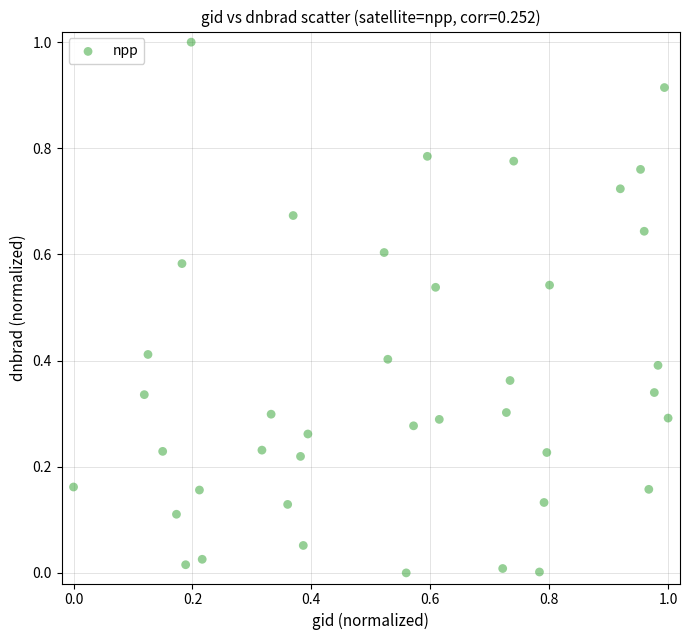

What is the range of Y values (max minus min)?

1.0